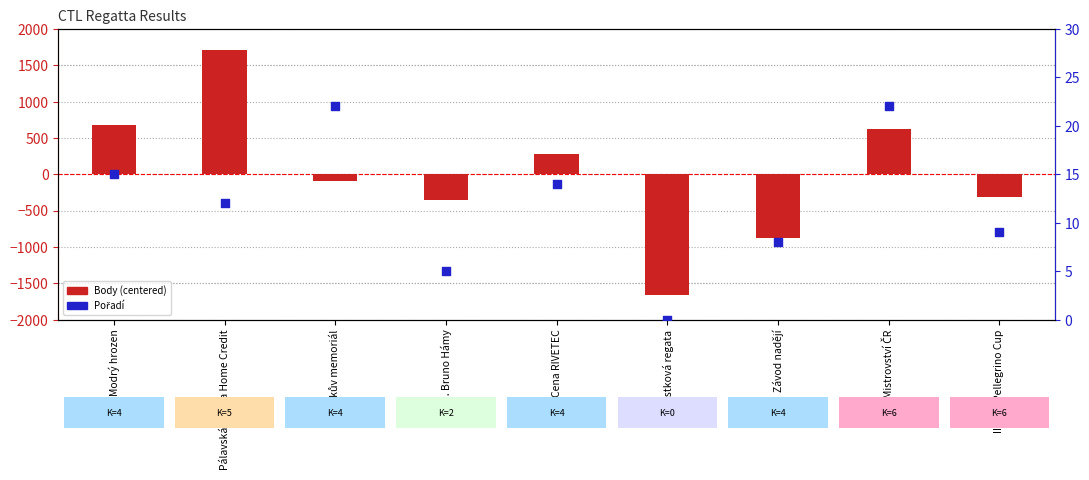

Which series has the widest spread of Y values?

Body (centered)